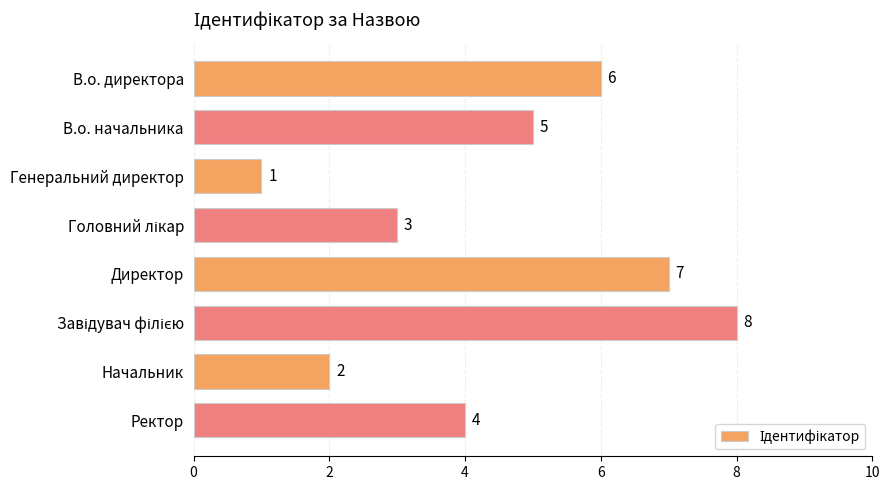

What is the label of the 7th bar from the bottom?

В.о. начальника